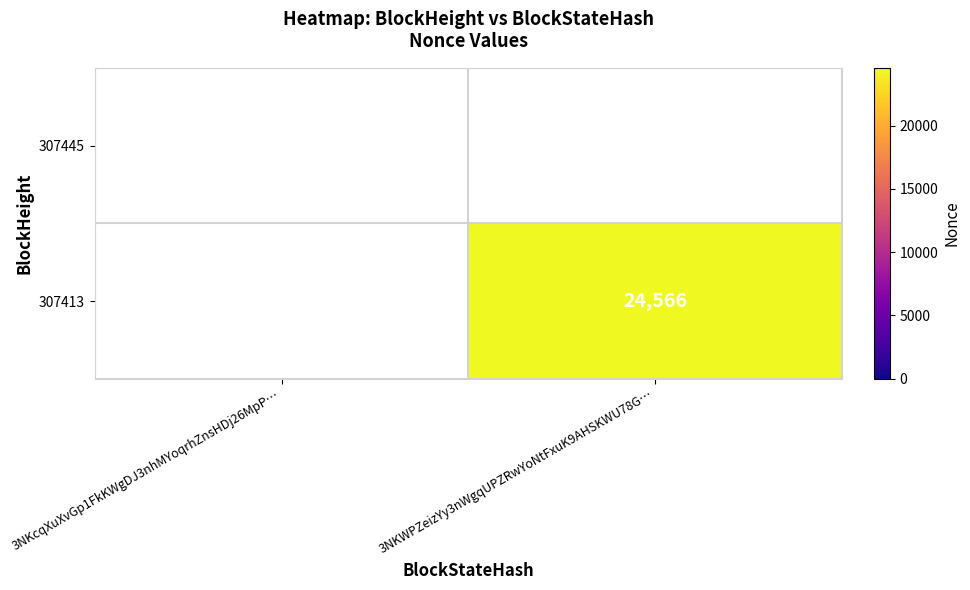

At which category is the sum across all series the highest?

3NKWPZeizYy3nWgqUPZRwYoNtFxuK9AHSKWU78G…